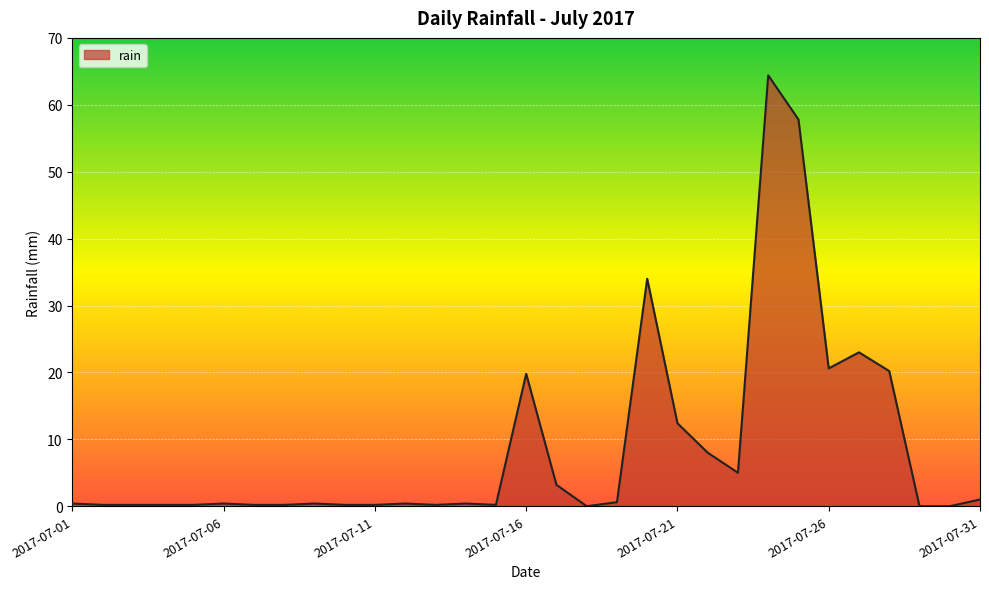

What is the greatest value displayed?

64.4